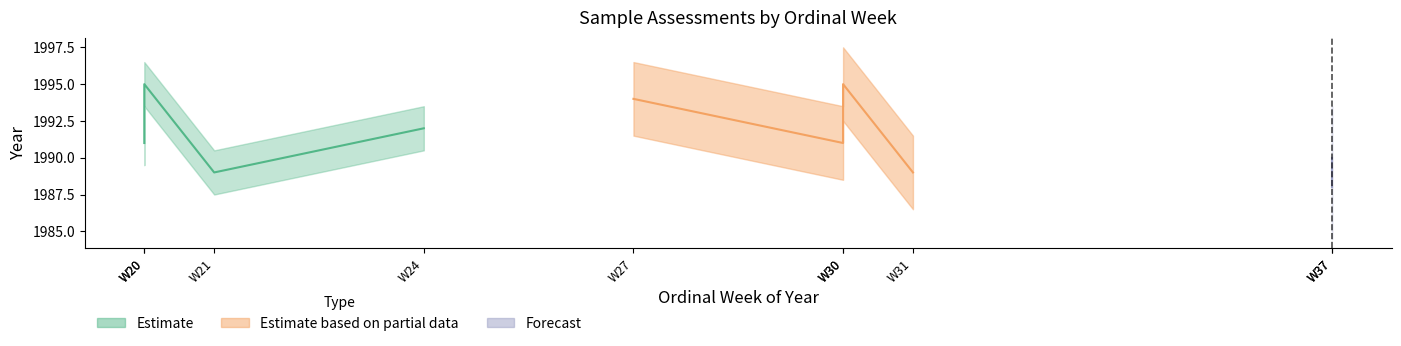

At which label does year reach its peak?

1995-W20